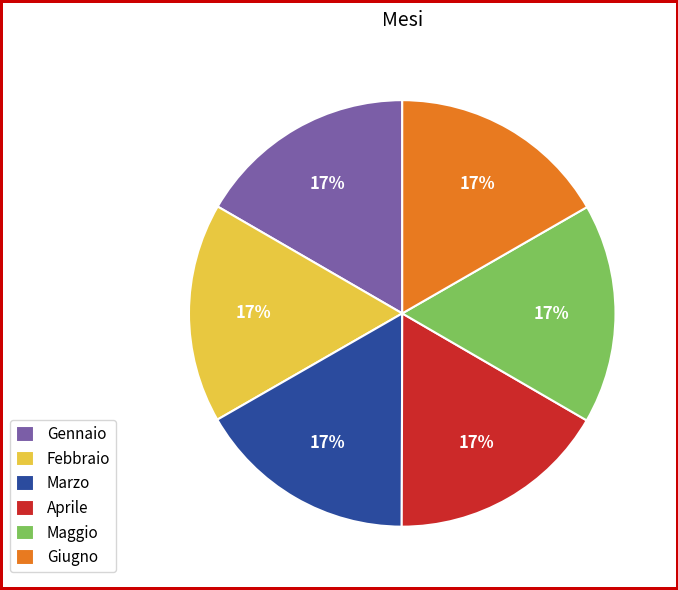

What is the ratio of the value at Aprile to the value at Febbraio?

1.0